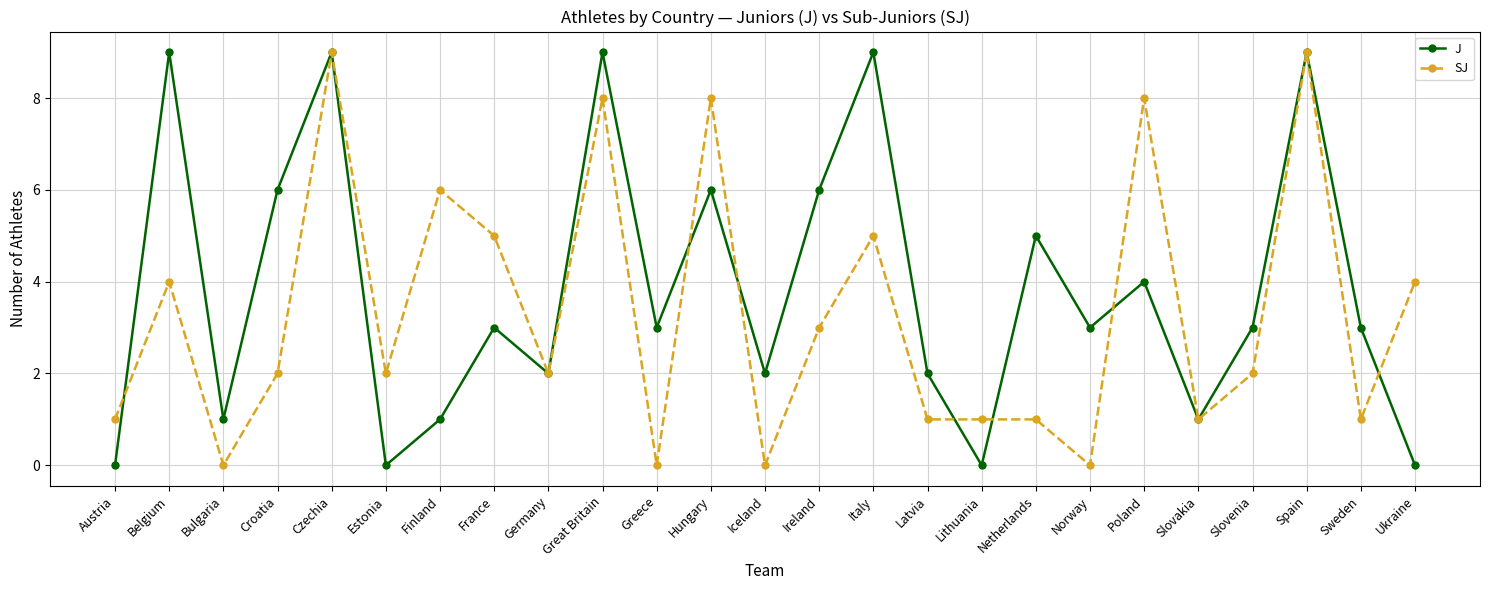

Is the value of SJ at Norway greater than the value of J at Norway?

No